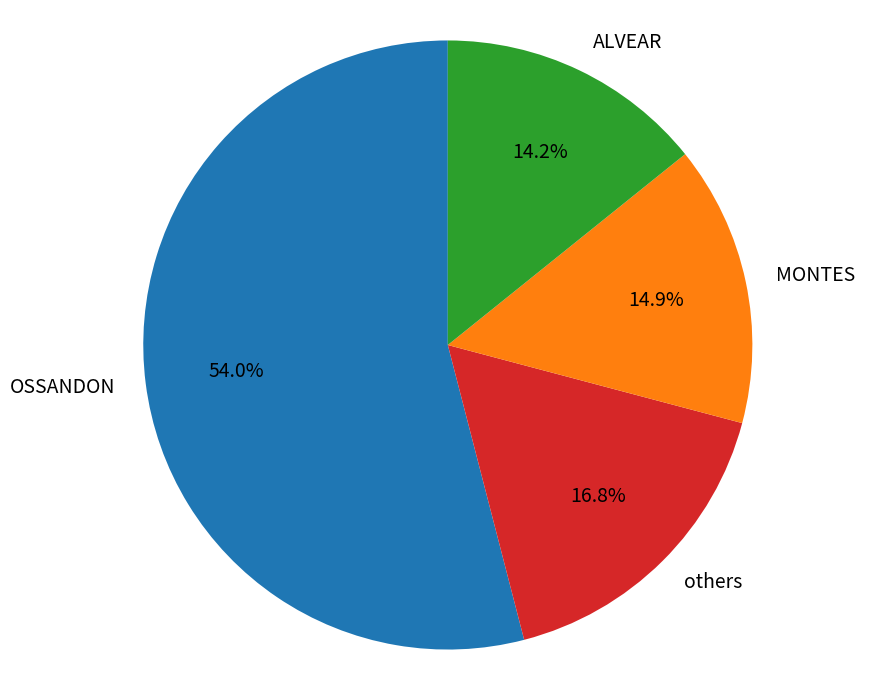

Rank the categories by value from lowest to highest.

ALVEAR, MONTES, others, OSSANDON